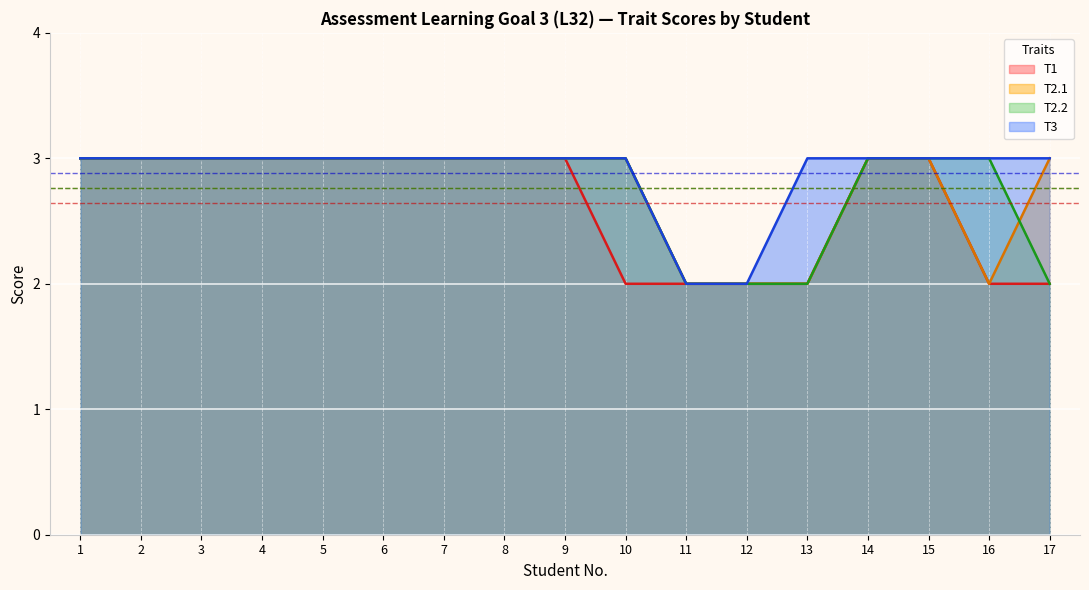

What is the sum of the T1 values at 5 and 16?

5